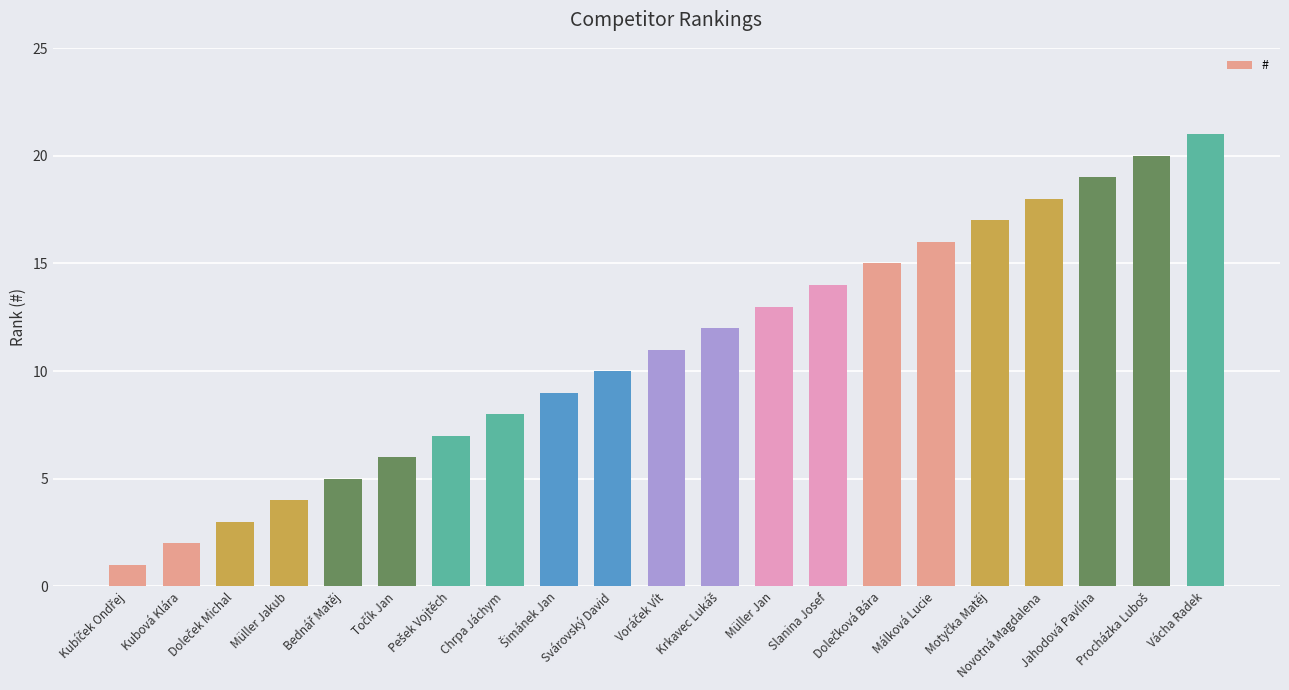

What is the sum of all values?

231